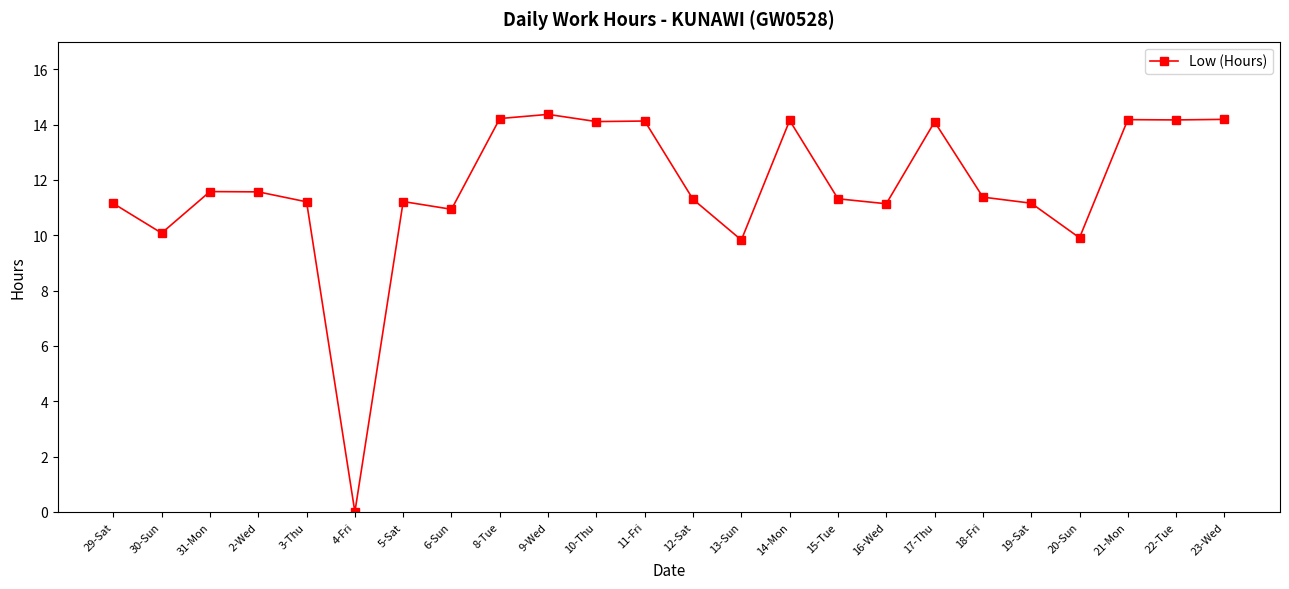

Which category has the highest value across all series?

9-Wed